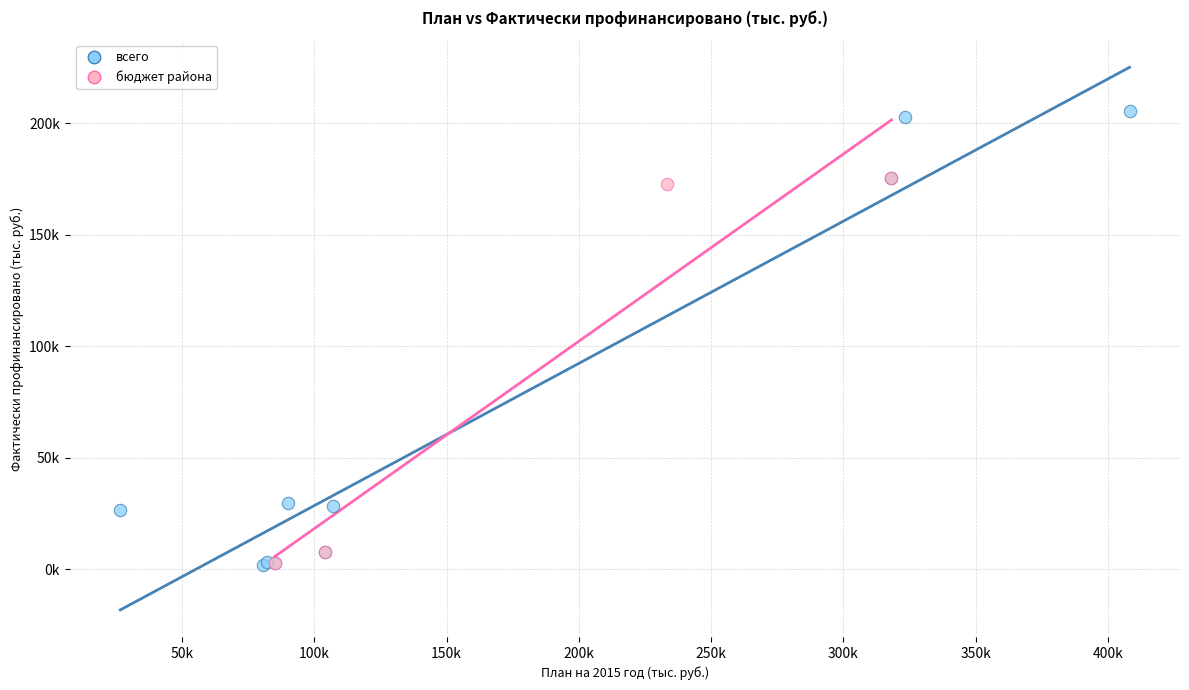

What are all the series names shown in the legend?

всего, бюджет района